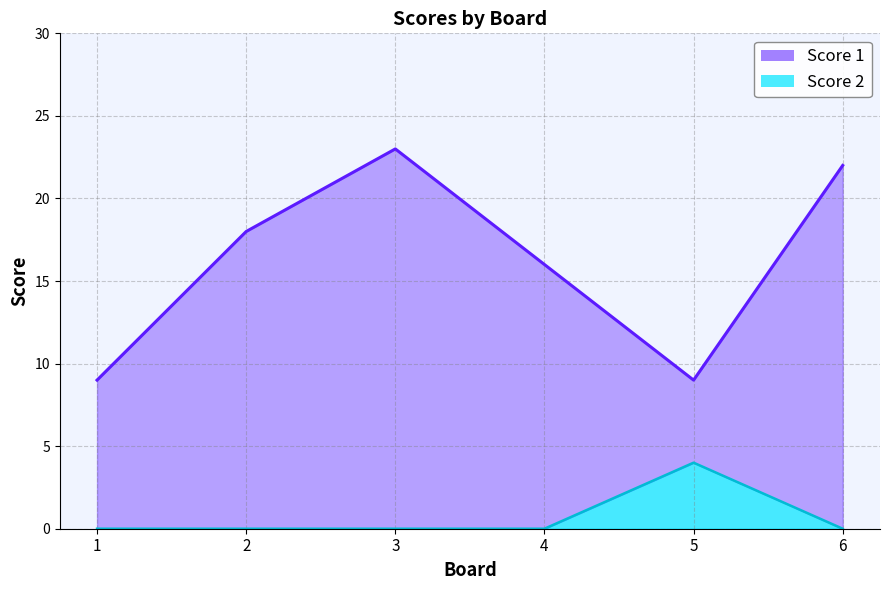

What is the total value across all series at 6?

22